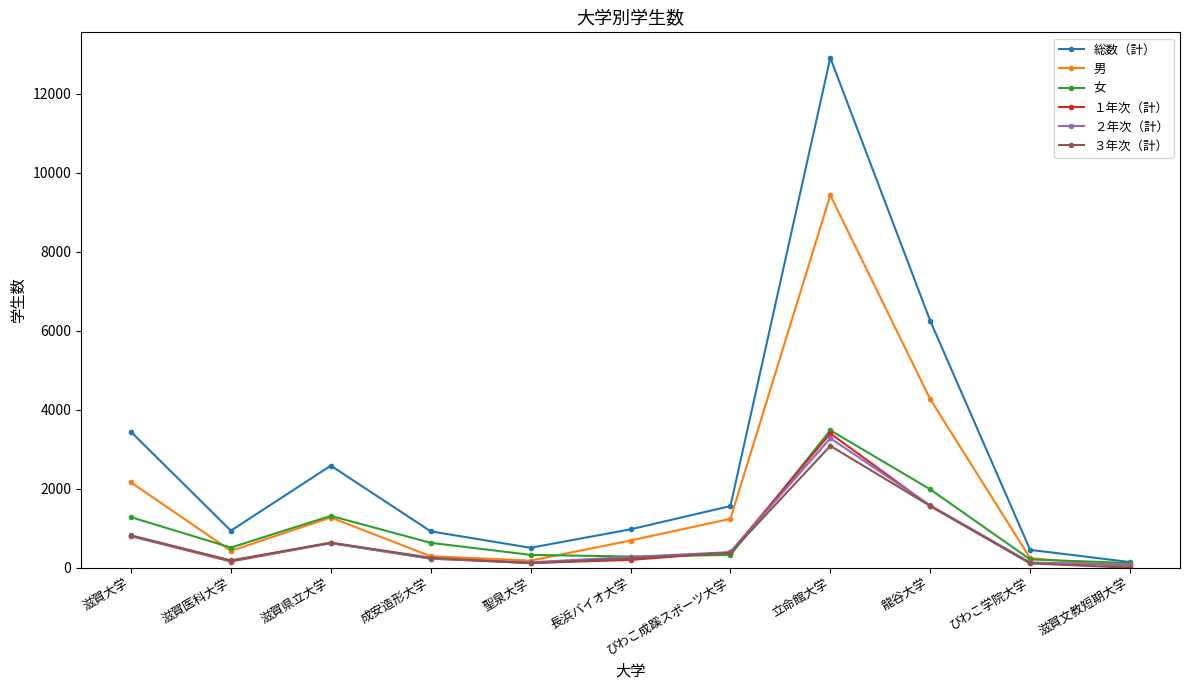

At which label is 男 closest to 4728?

龍谷大学